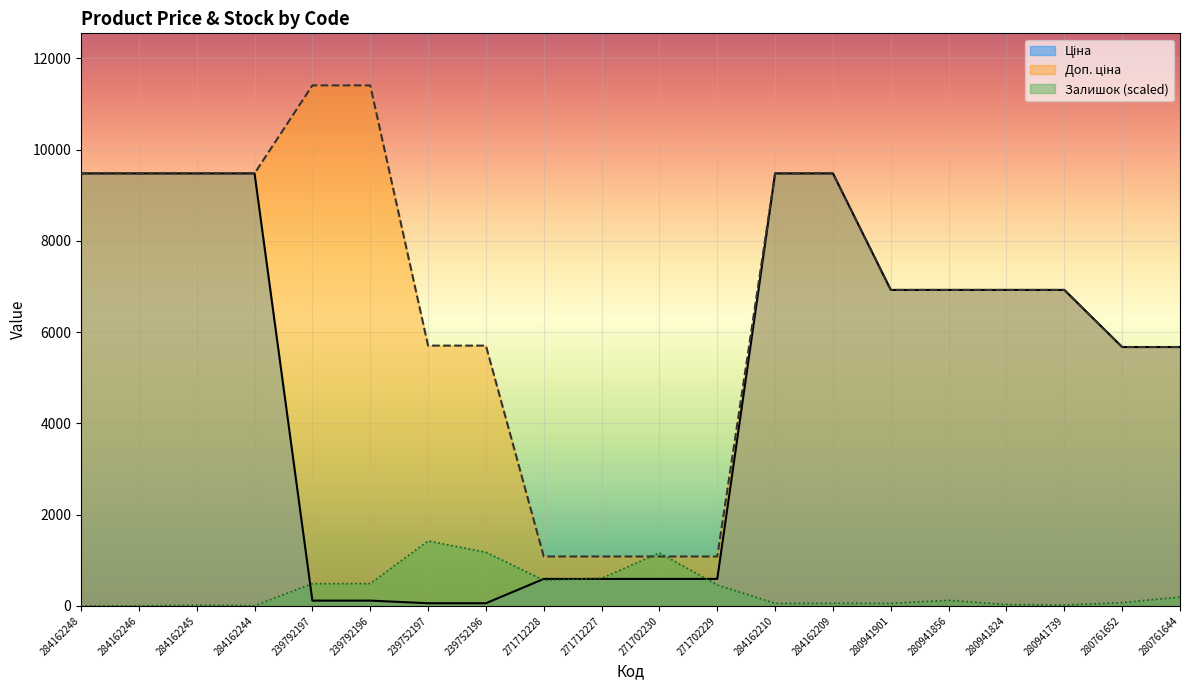

What is the sum of the Залишок (scaled) values at 271712227 and 280941824?

632.8